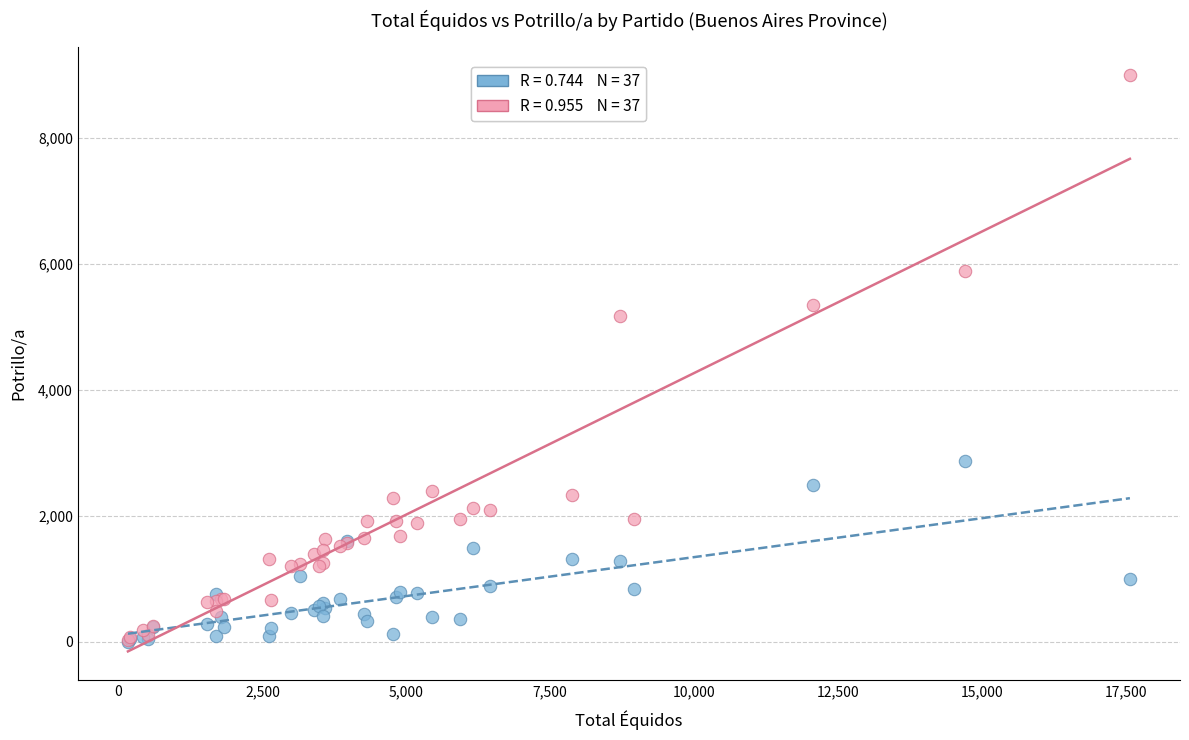

Across all series, what Y value is closest to 4497?

5178